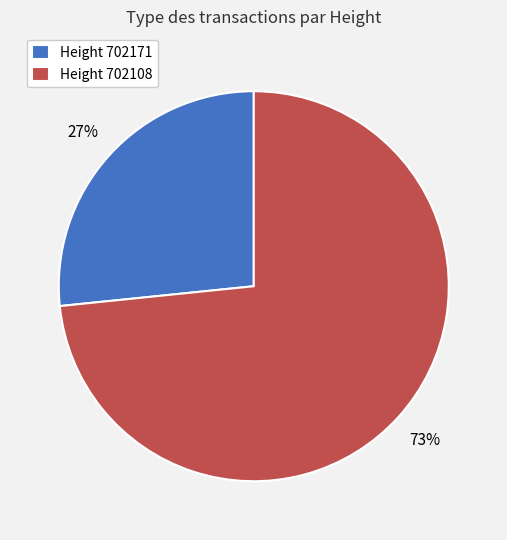

Is the sum of Height 702171 and Height 702108 greater than half?

Yes